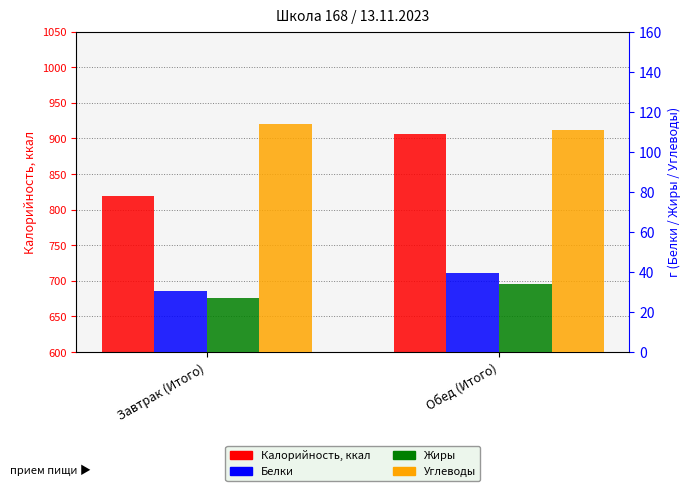

What is the spread (max minus min) of values at Обед (Итого)?

872.6